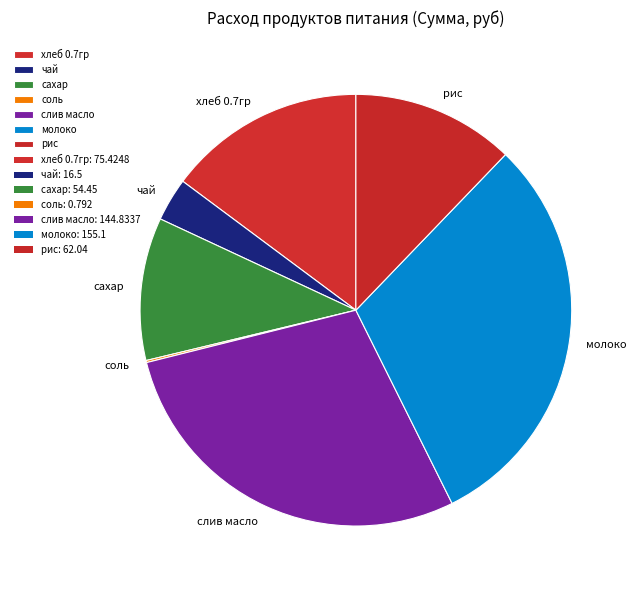

Which has a higher value, сахар or рис?

рис